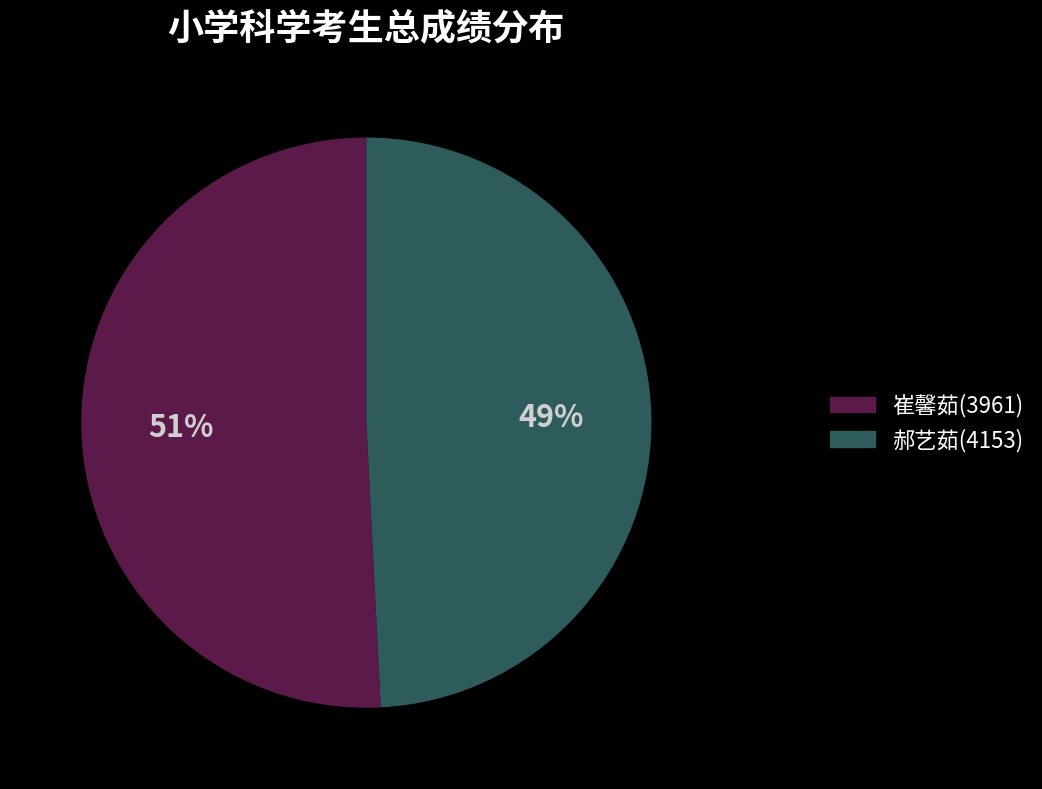

To the nearest percent, what is the average slice percentage?

50%